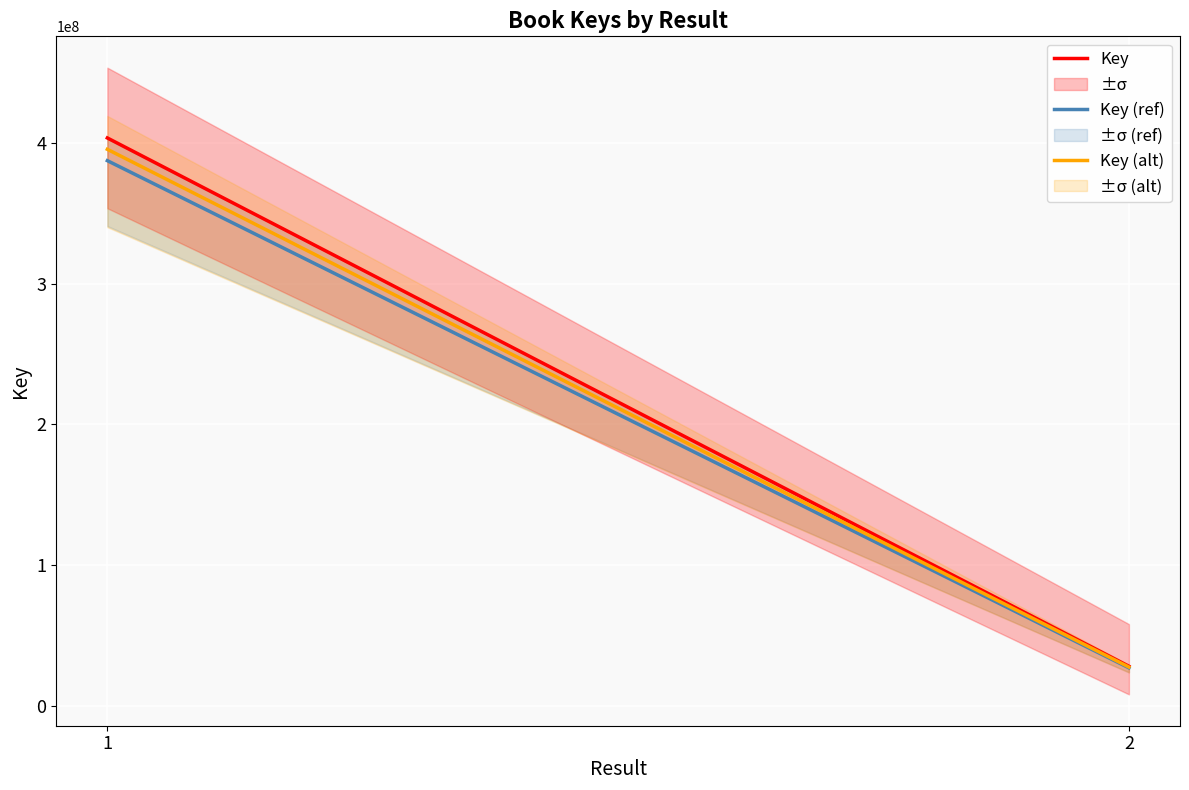

Rank the series by their average value, from lowest to highest.

Key (ref), Key (alt), Key